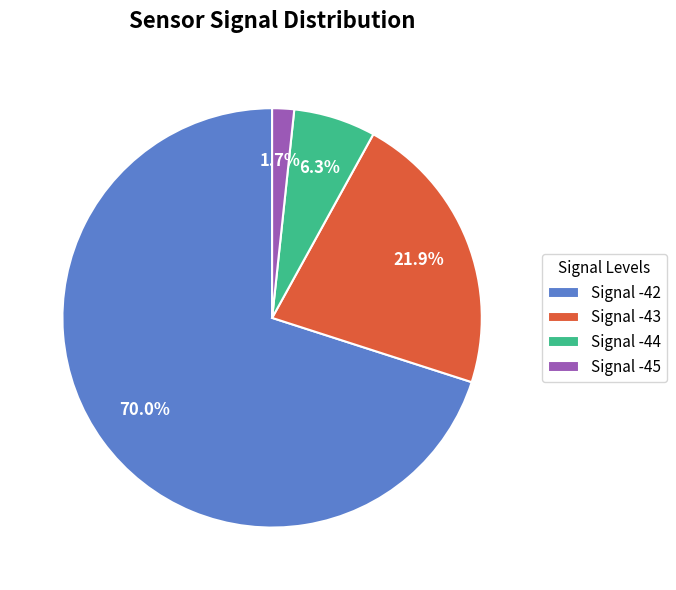

What is the majority slice?

Signal -42